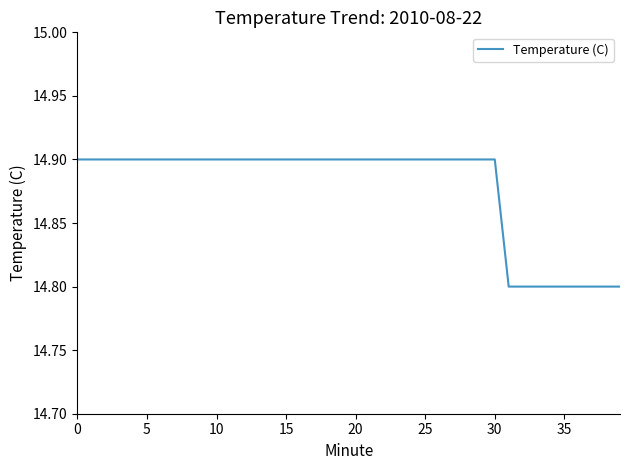

What is the average value?

14.9